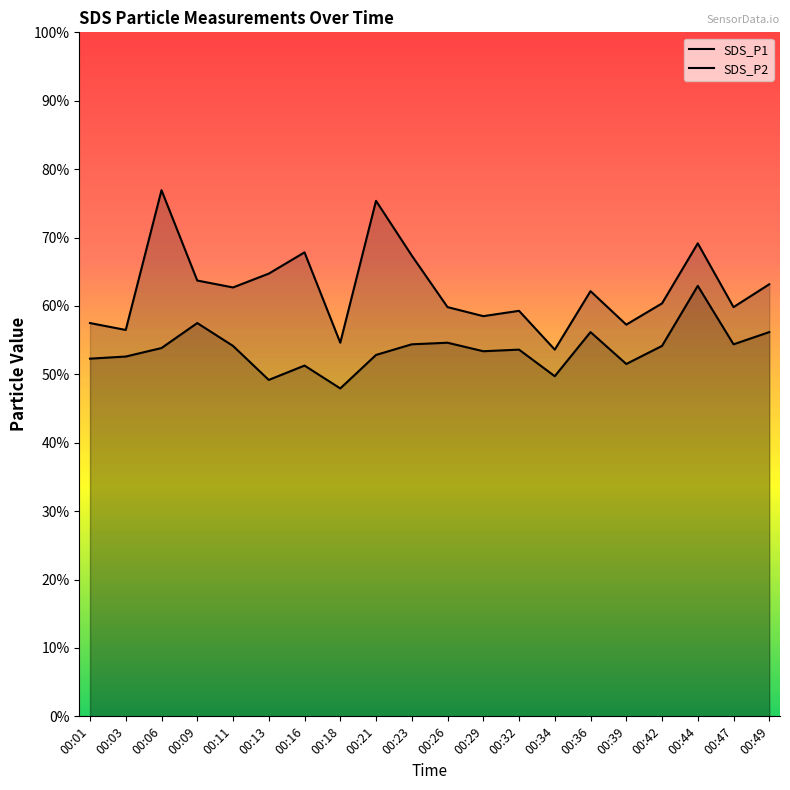

Does the chart have visible grid lines?

No